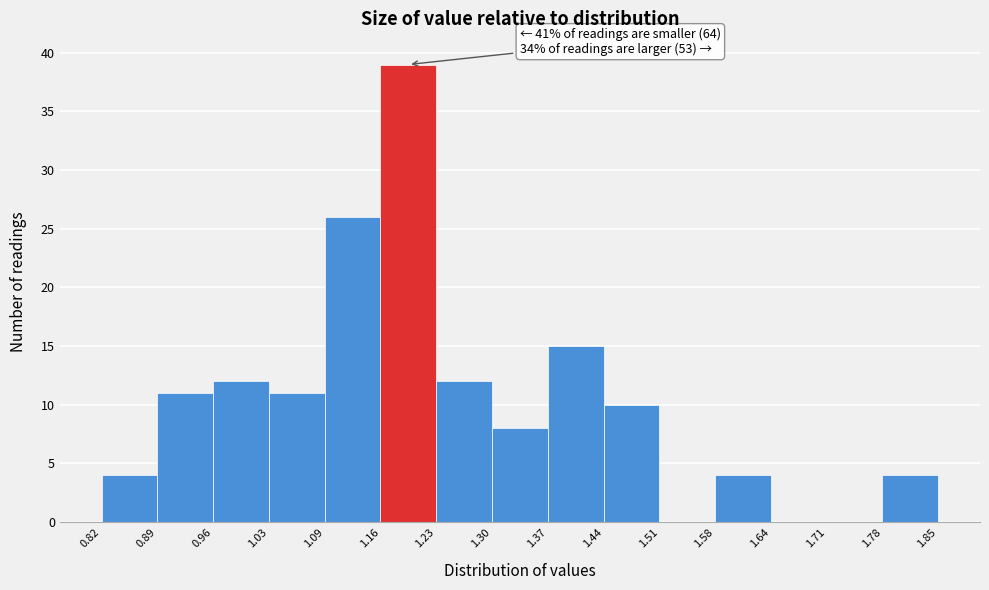

Over which range of the x-axis is the bar tallest?

1.16 to 1.23